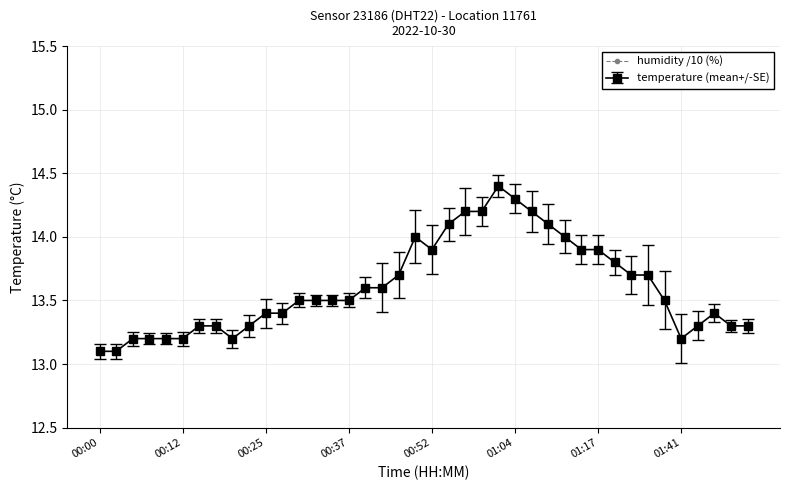

How many lines are shown in the chart?

1